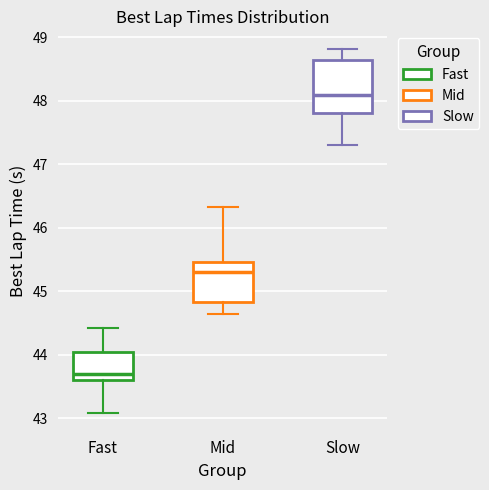

Where does the lower whisker of the box for Slow end on the y-axis? The values are not printed on the chart, so give them approximately, as read against the axis.

47.3